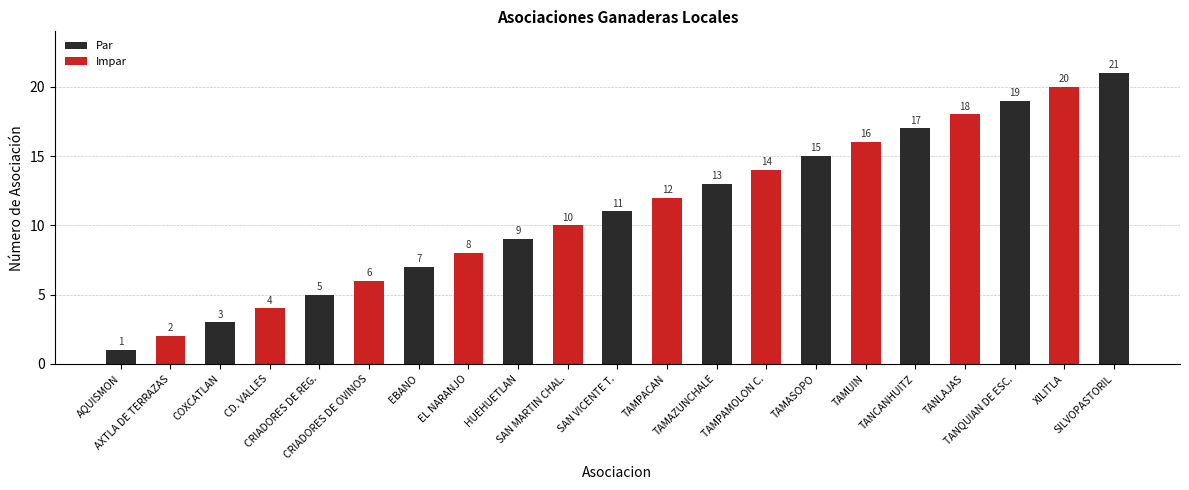

How many bars are there in total?

21